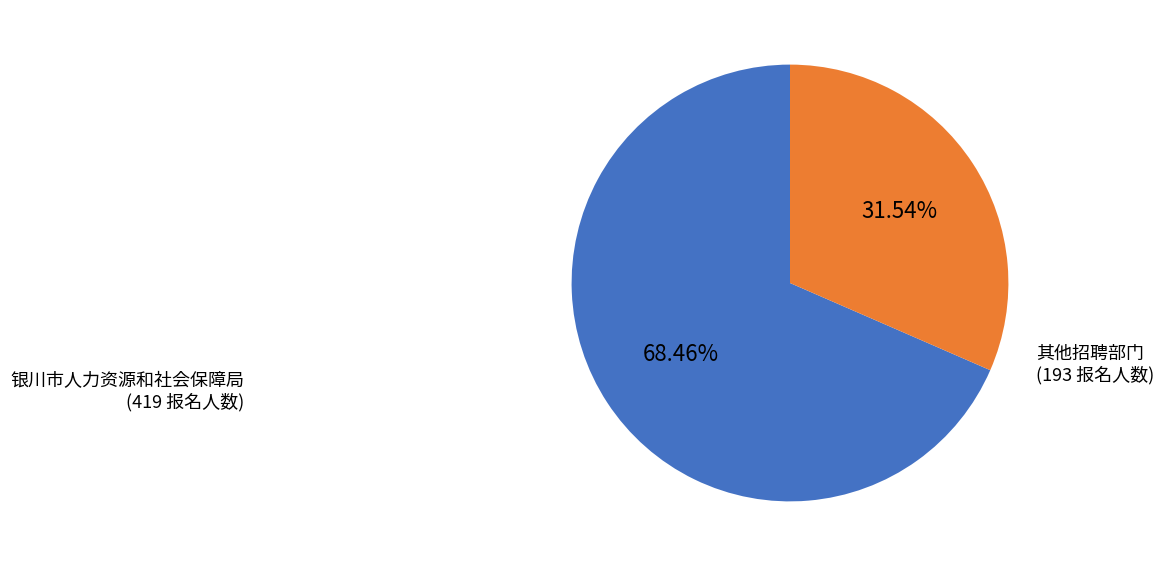

Do 其他招聘部门 and 银川市人力资源和社会保障局 together represent more than half of the pie?

Yes